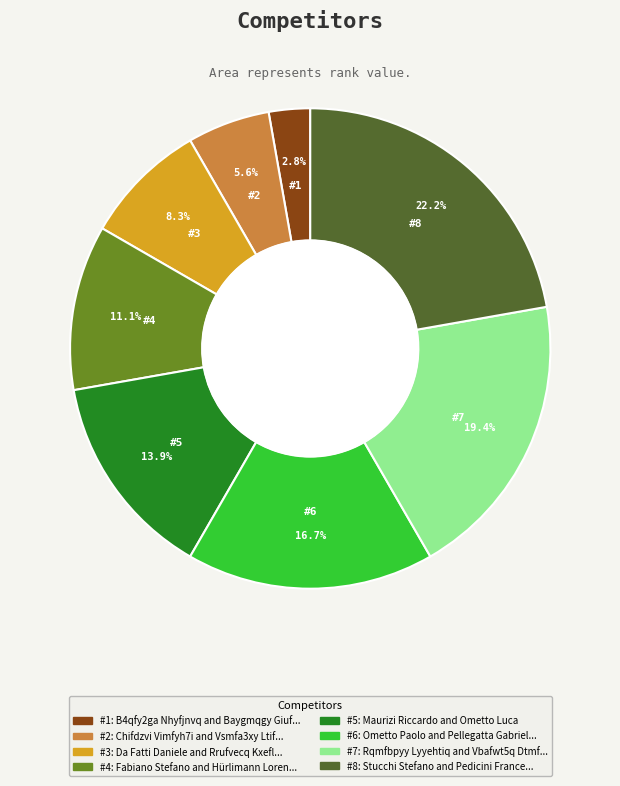

Is there a majority slice in this chart?

No